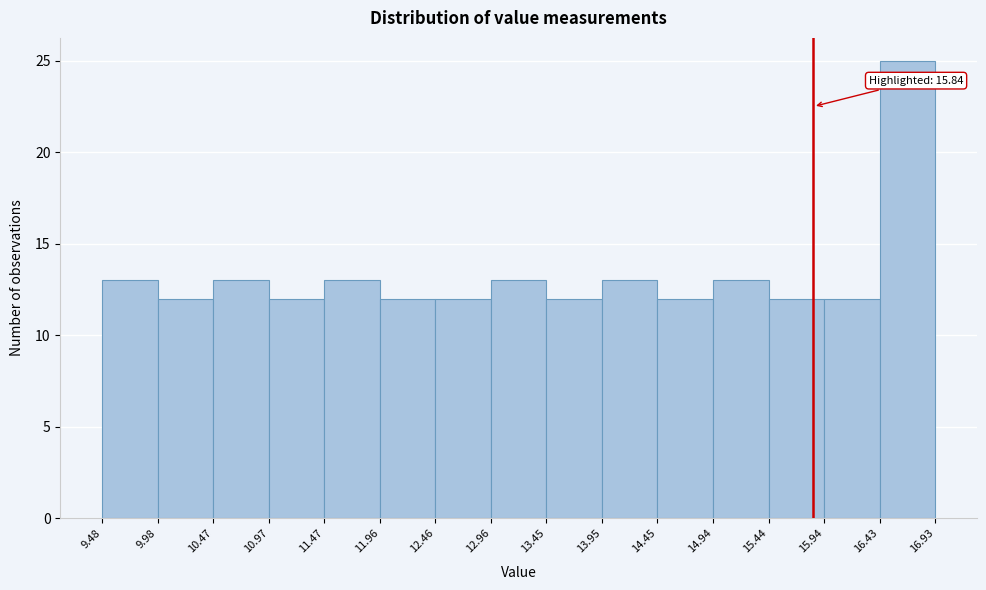

Over which range of the x-axis is the bar tallest?

16.43 to 16.93